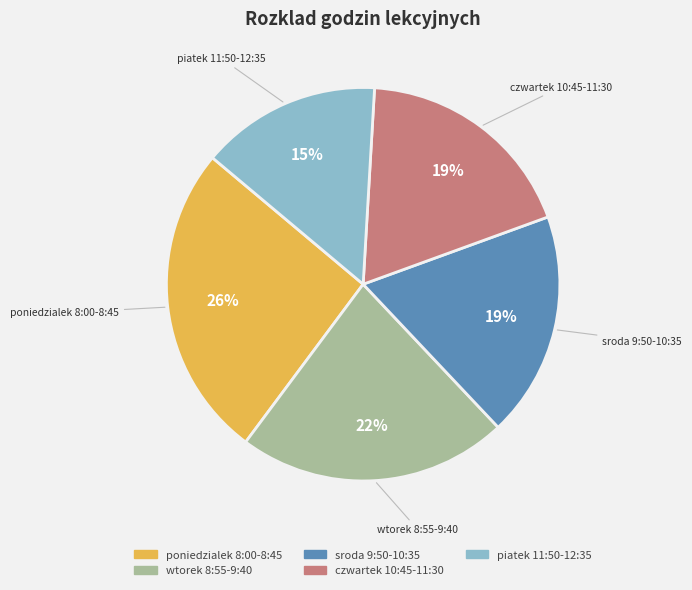

To the nearest percent, what is the average slice percentage?

20%